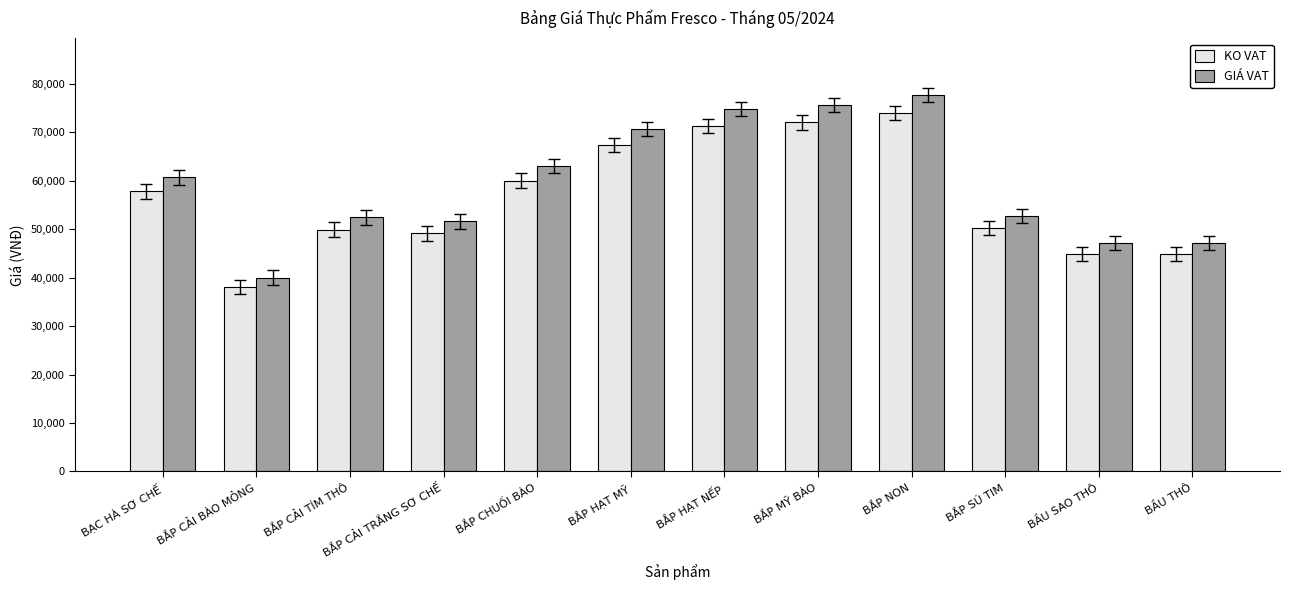

Which series changed the most between BẮP NON and BẮP SÚ TIM?

GIÁ VAT